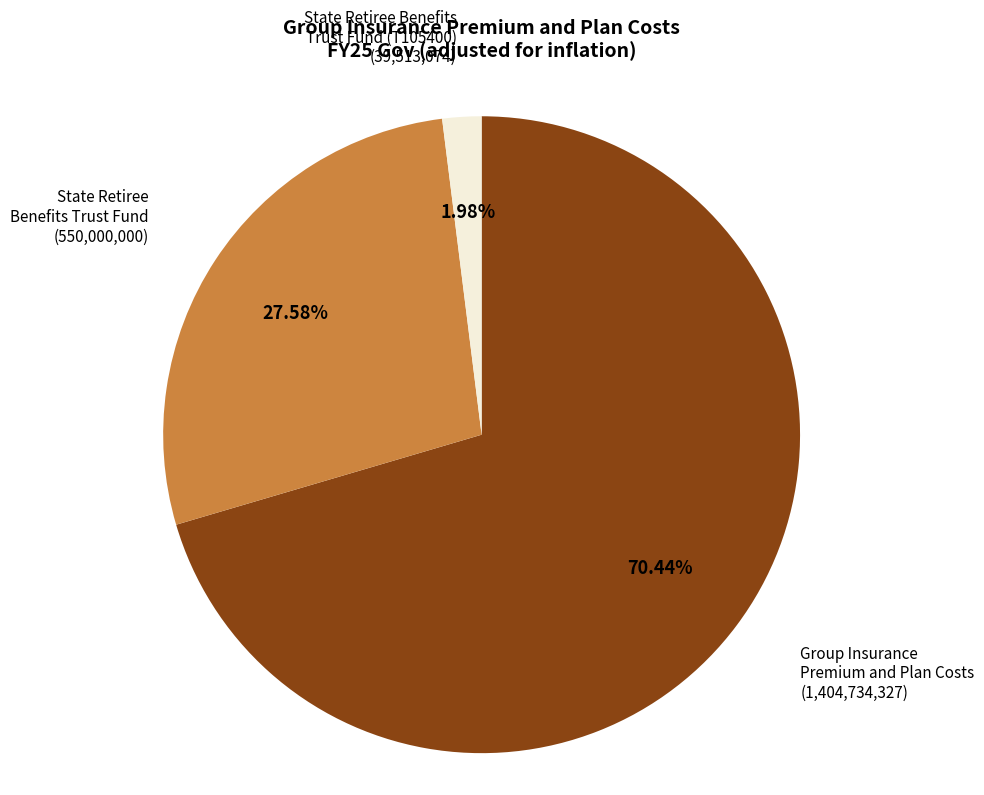

Is there any slice that represents more than half of the pie?

Yes